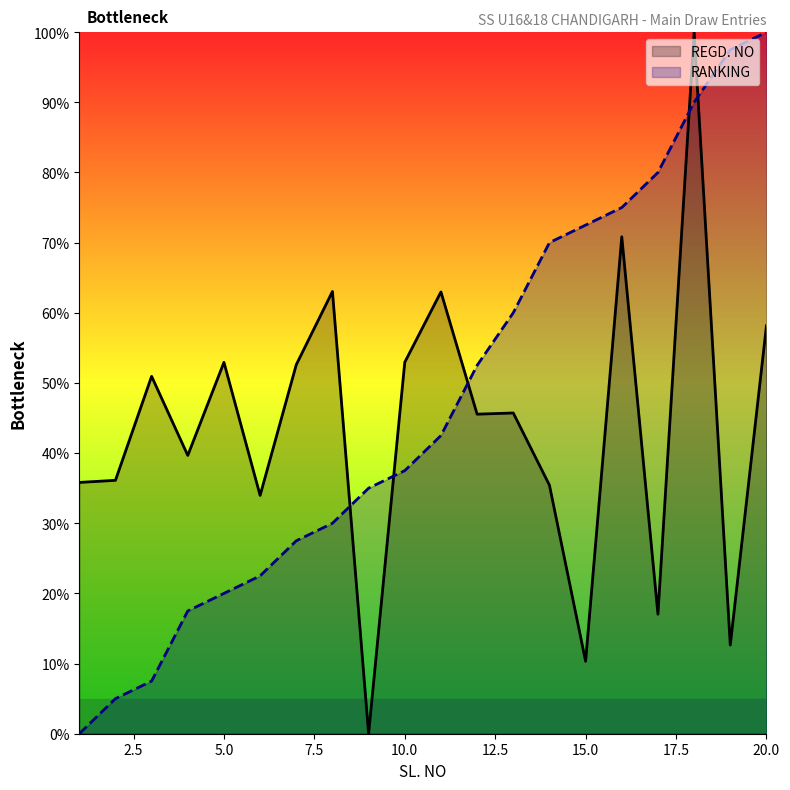

What are all the series names shown in the legend?

REGD. NO, RANKING